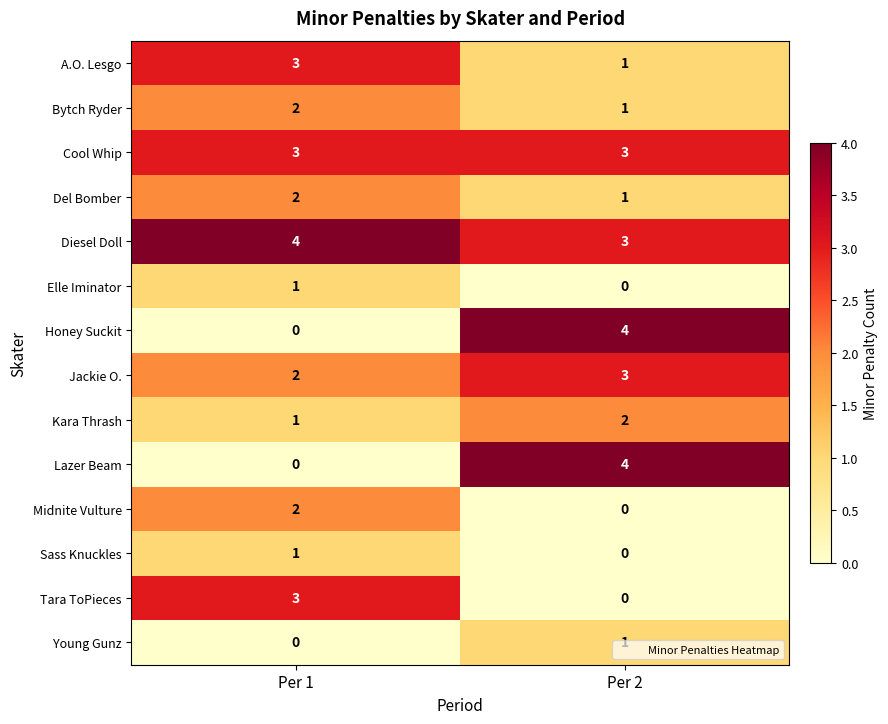

Is it true that Jackie O. equals 3 at Per 2?

True